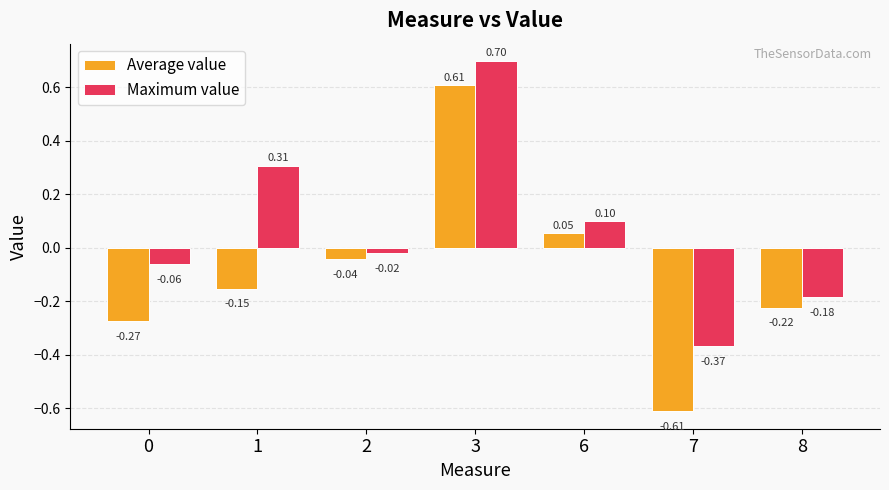

Which series has the widest spread of values?

Average value